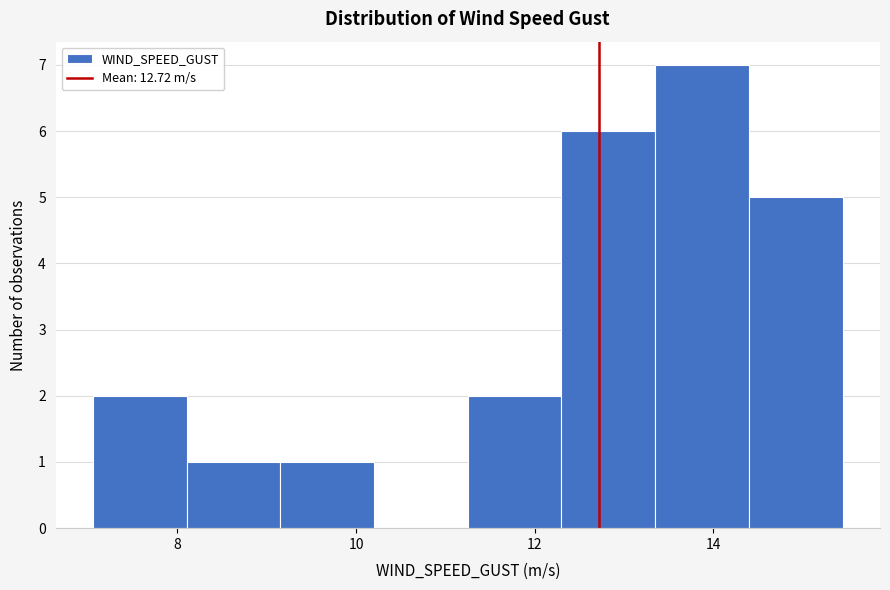

Reading left to right, list every bar in this chart as the range it spans on the x-axis followed by its height. Neither the bar edges nor the heights are printed on the chart, so give them approximately, as read against the axes.

7.0 to 8.2: 2
8.2 to 9.2: 1
9.2 to 10.2: 1
10.2 to 11.2: 0
11.2 to 12.2: 2
12.2 to 13.4: 6
13.4 to 14.4: 7
14.4 to 15.4: 5